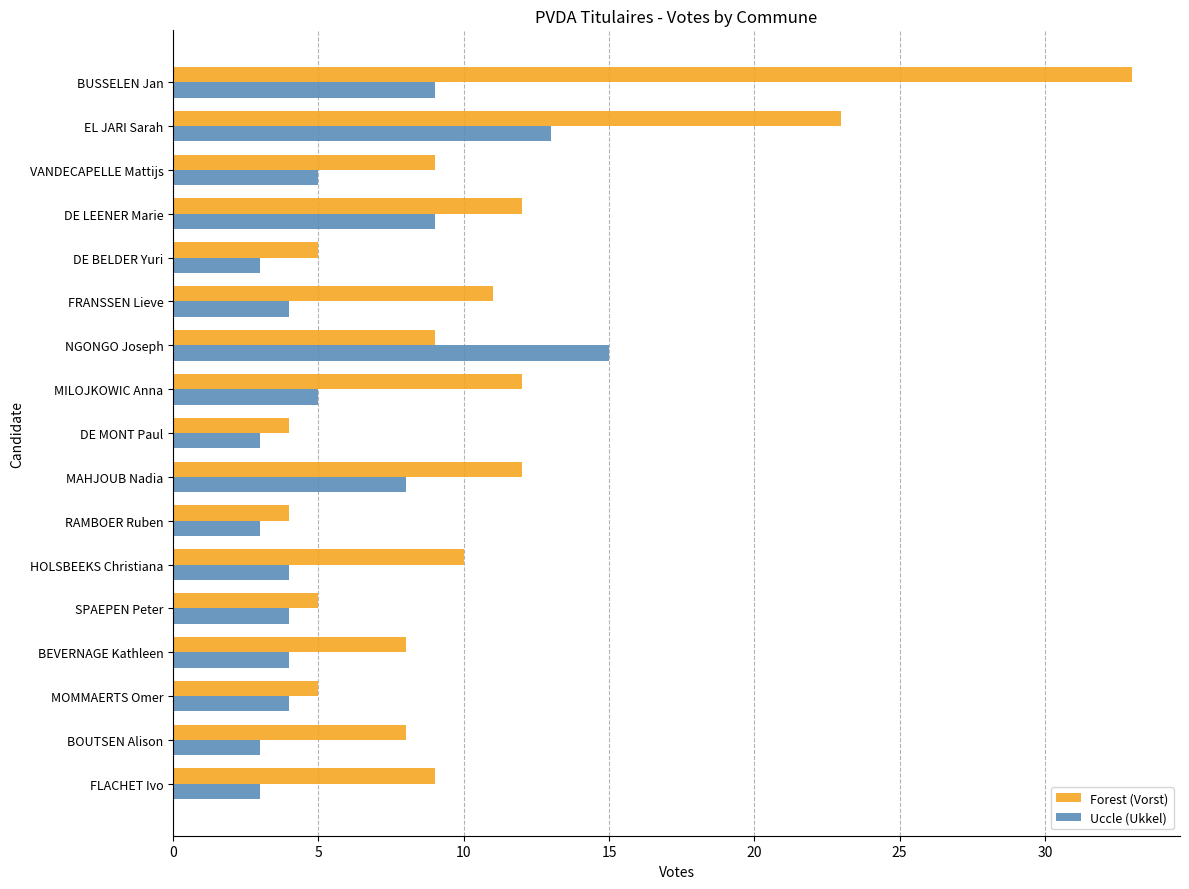

How many distinct data groups are displayed?

2